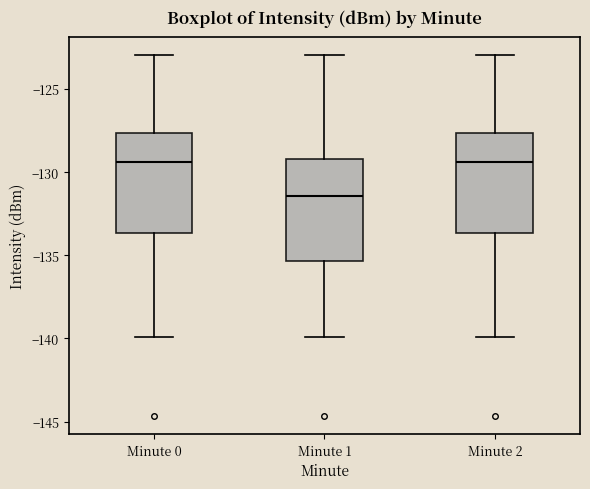

Reading left to right, transcribe this box plot: for each box, give where its median line is, the range the box spans, and where its two whiskers end, as read against the y-axis. The values are not printed on the chart, so give them approximately, as read against the axis.

Minute 0: median -129.5, box -133.5 to -127.5, whiskers -140.0 to -123.0
Minute 1: median -131.5, box -135.5 to -129.0, whiskers -140.0 to -123.0
Minute 2: median -129.5, box -133.5 to -127.5, whiskers -140.0 to -123.0